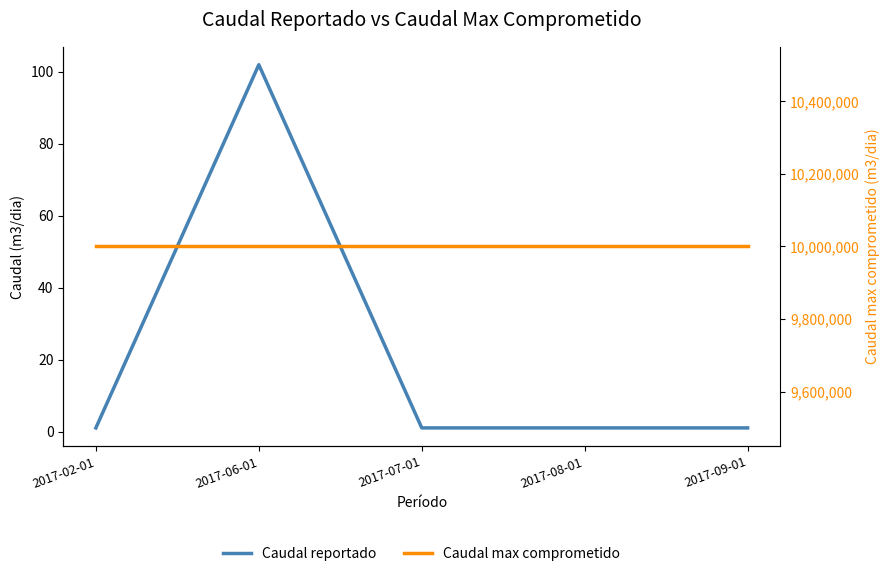

Is this an area chart (filled region under the line)?

No